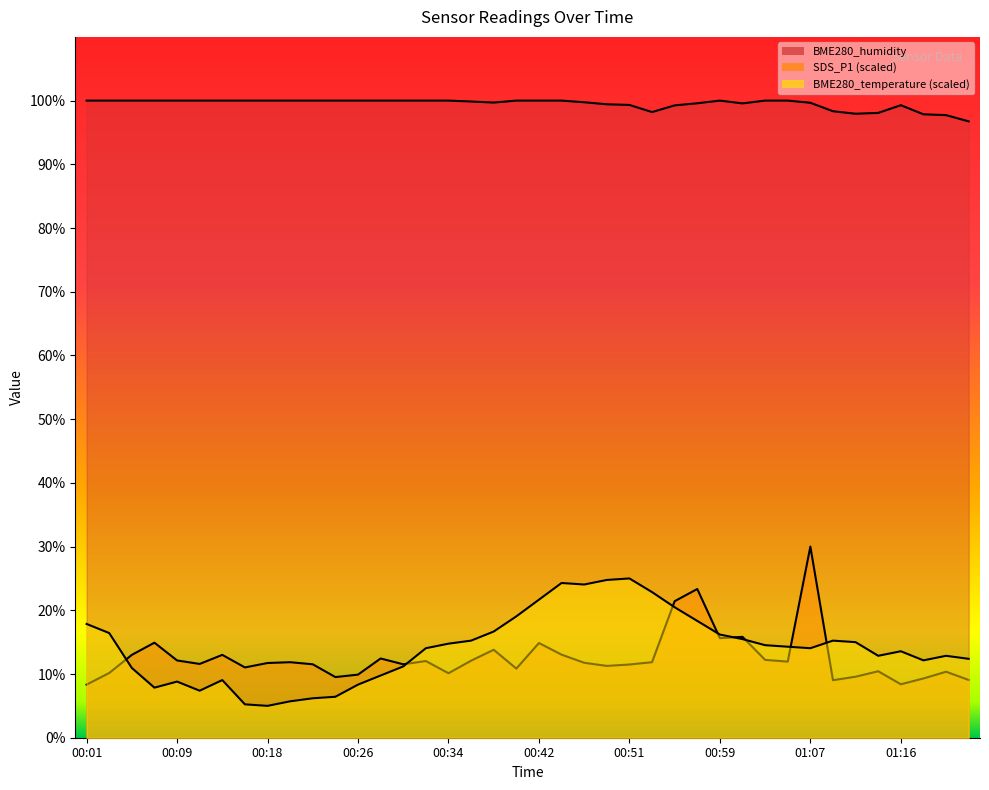

At which label does SDS_P1 reach its minimum?

00:01